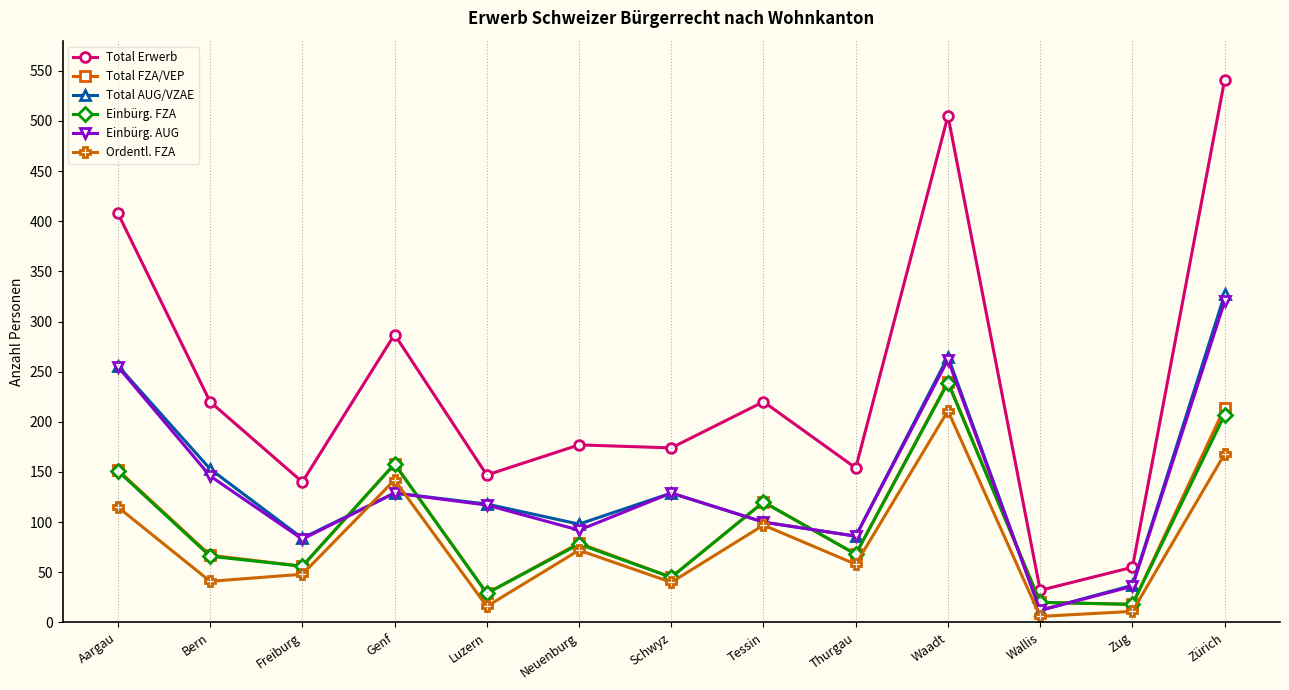

In Einbürg. AUG, how many points are lower than both neighbors (excluding endpoints)?

4